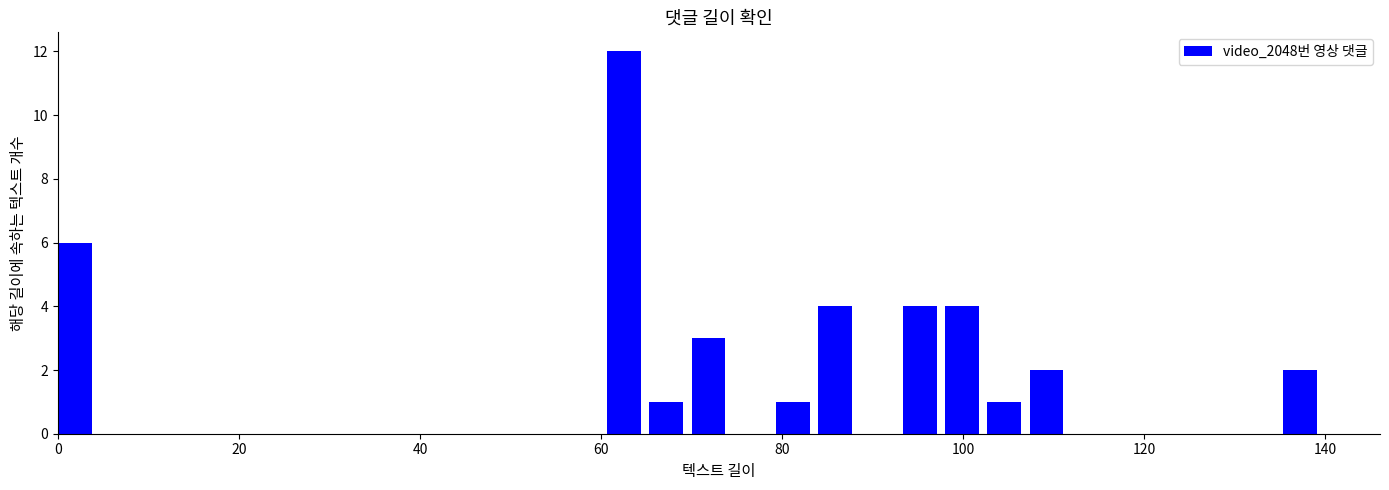

Around what value on the x-axis is the tallest bar? Give the approximate position of its centre, as read against the axis.

62